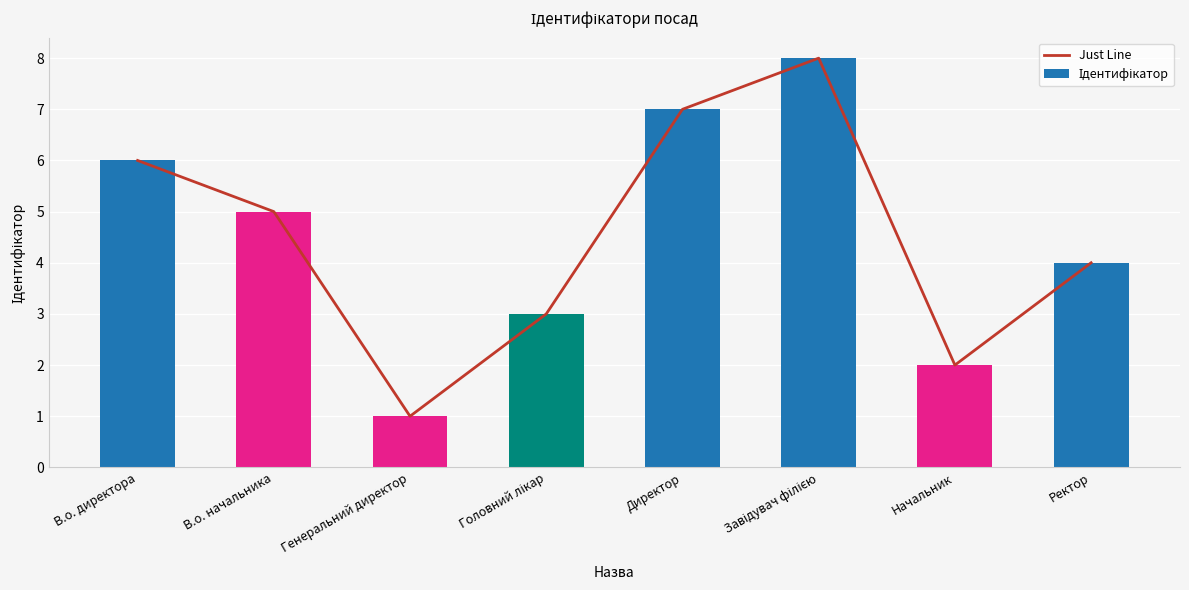

The value of Just Line at В.о. начальника is 5. True or false?

True